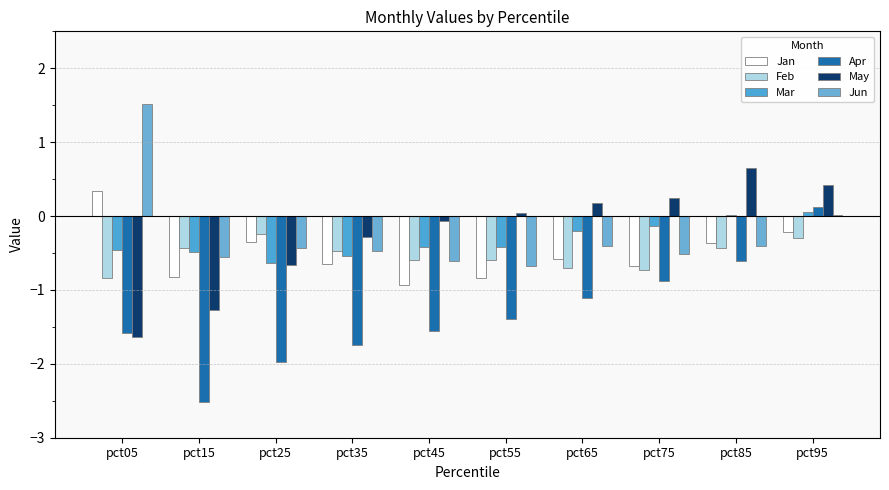

How many series are shown in this chart?

6